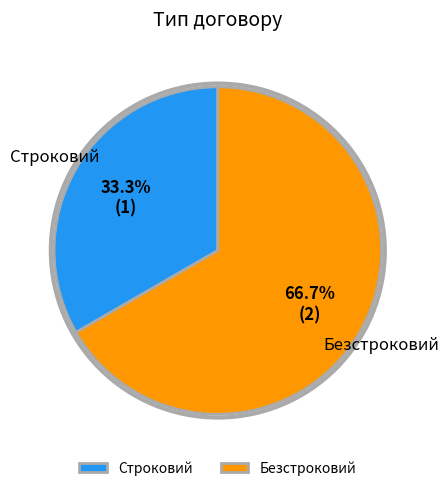

Between Строковий and Безстроковий, which is larger?

Безстроковий